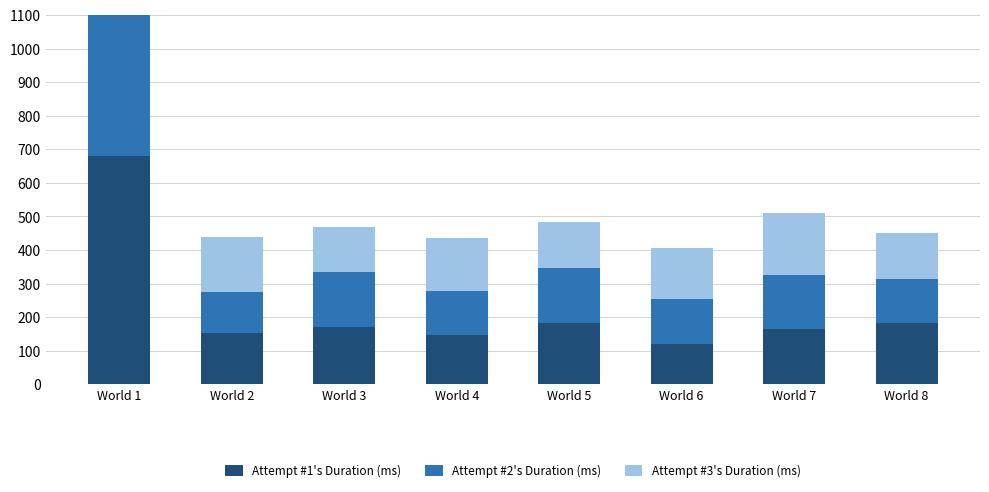

What is the difference between the maximum and minimum values in the Attempt #3's Duration (ms) series?

51